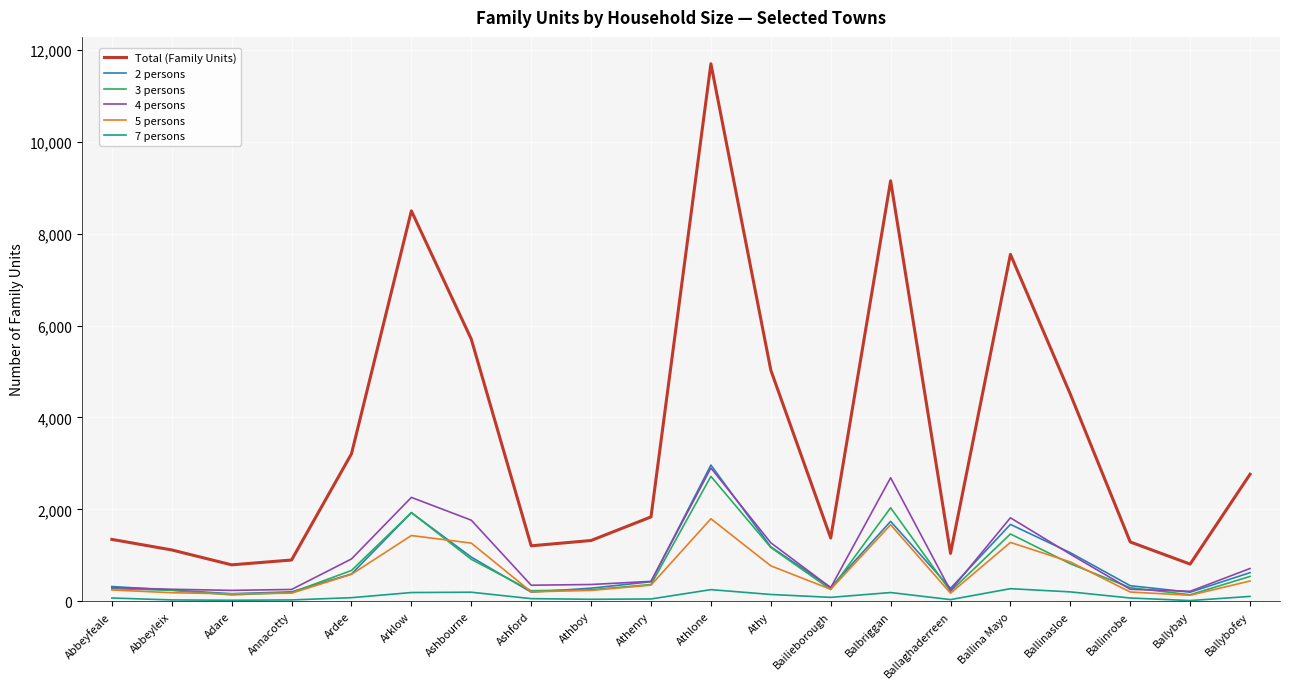

At which category does the chart reach its peak across all series?

Athlone